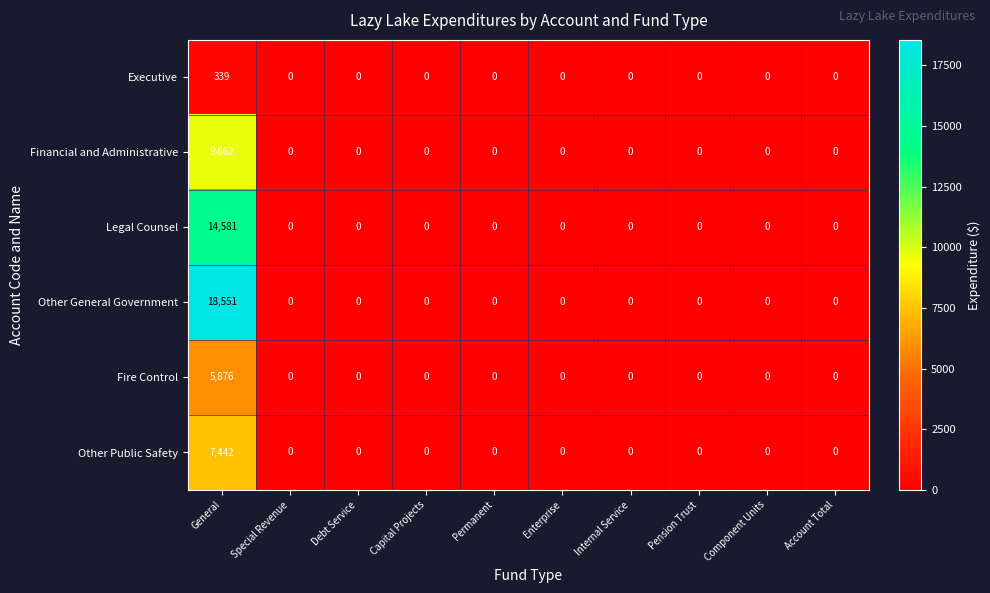

List the series in order of their peak value, highest first.

Other General Government, Legal Counsel, Financial and Administrative, Other Public Safety, Fire Control, Executive